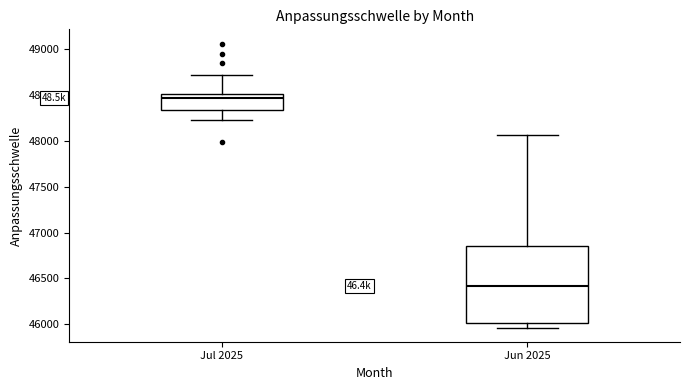

Which box's median line is the highest?

Jul 2025